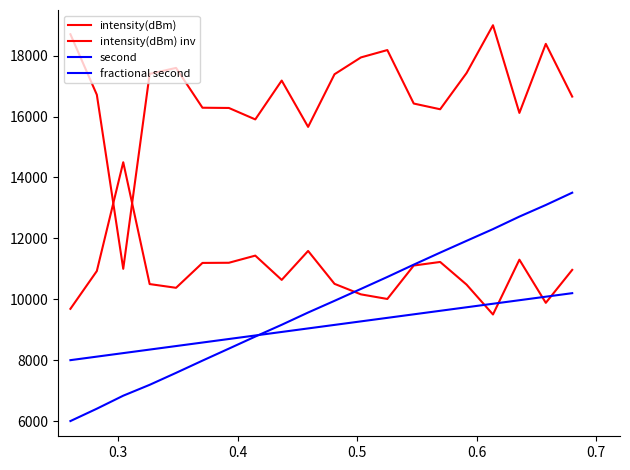

Is this an area chart (filled region under the line)?

No